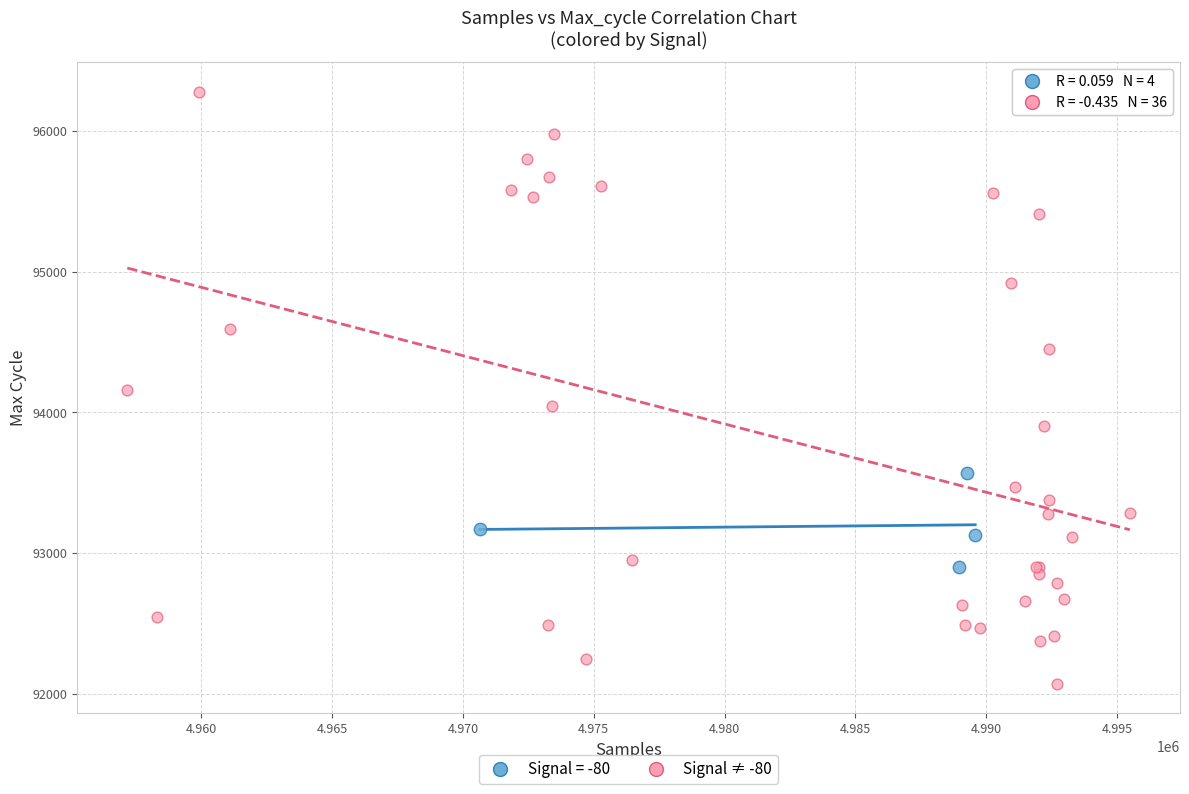

Which series contains the highest Y value?

Signal ≠ -80